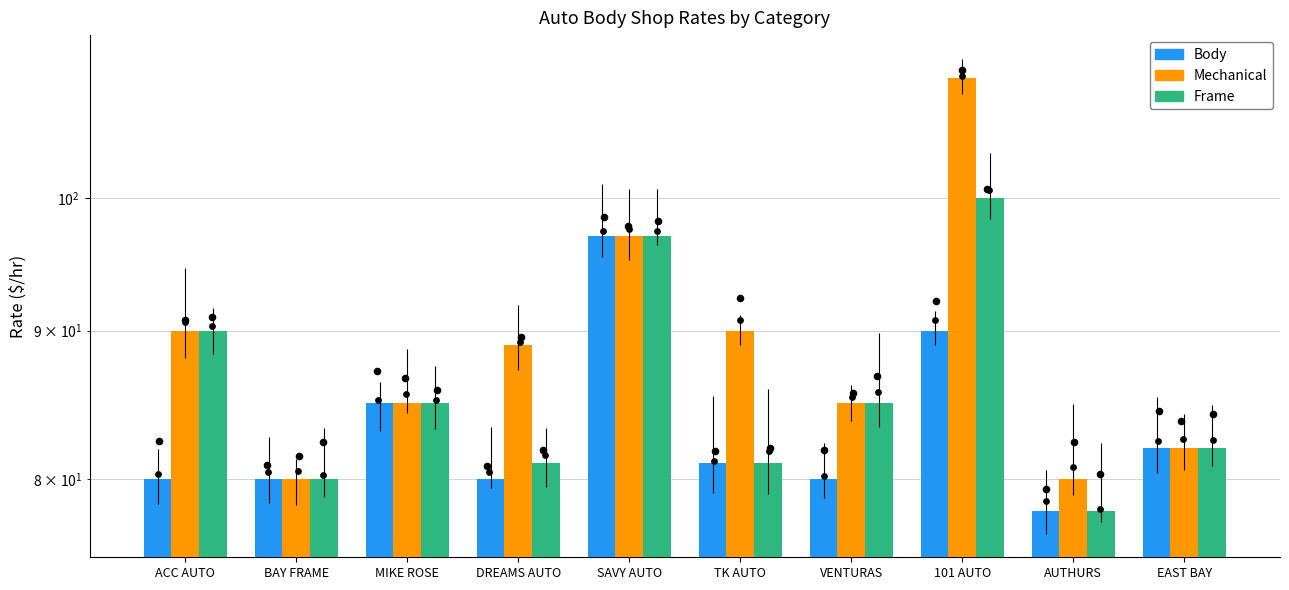

Which series has the largest Y range (max minus min)?

Mechanical